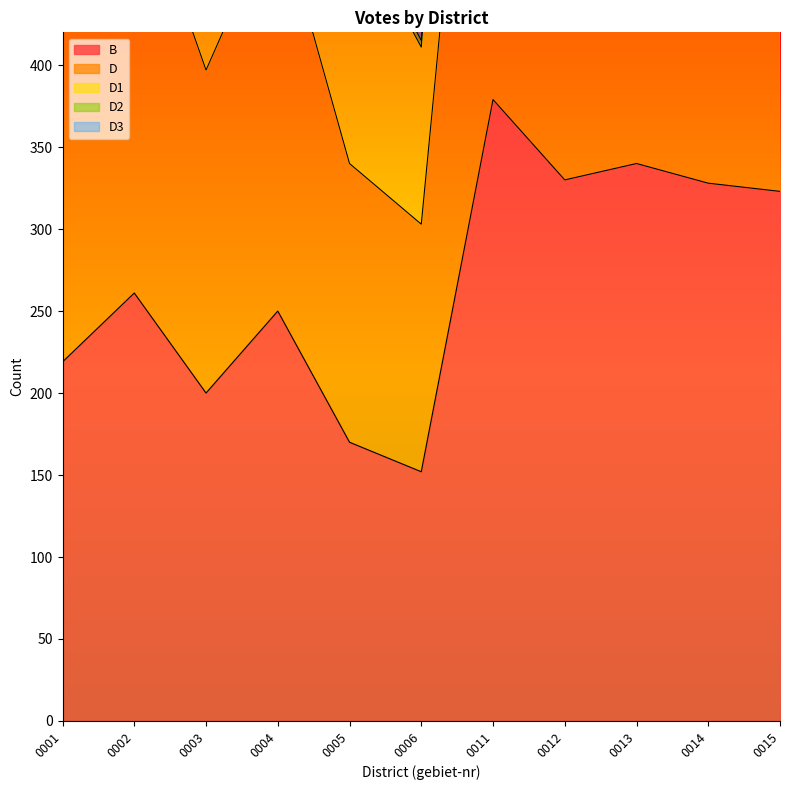

How many values in the D series exceed 522?

5